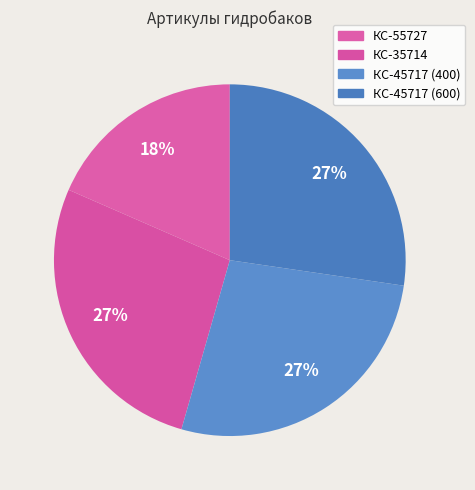

How many slices are in this pie chart?

4